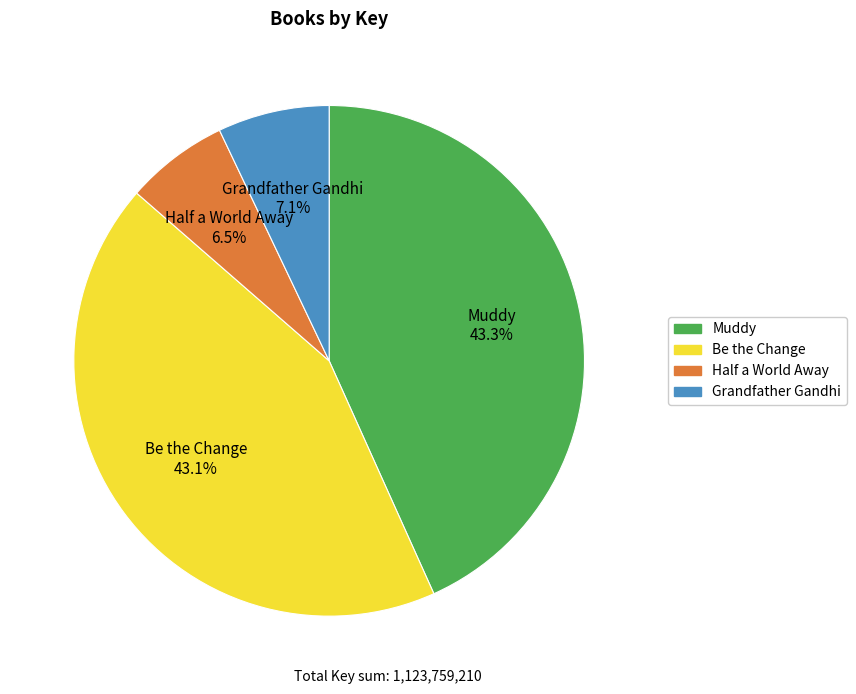

Does any single category account for the majority?

No